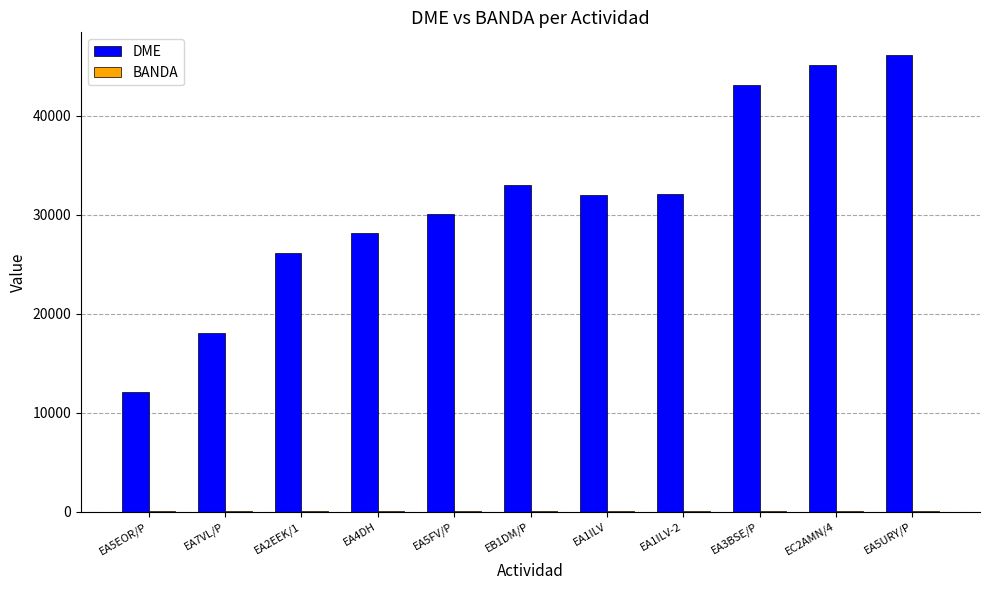

Which category has the highest value across all series?

EA5URY/P